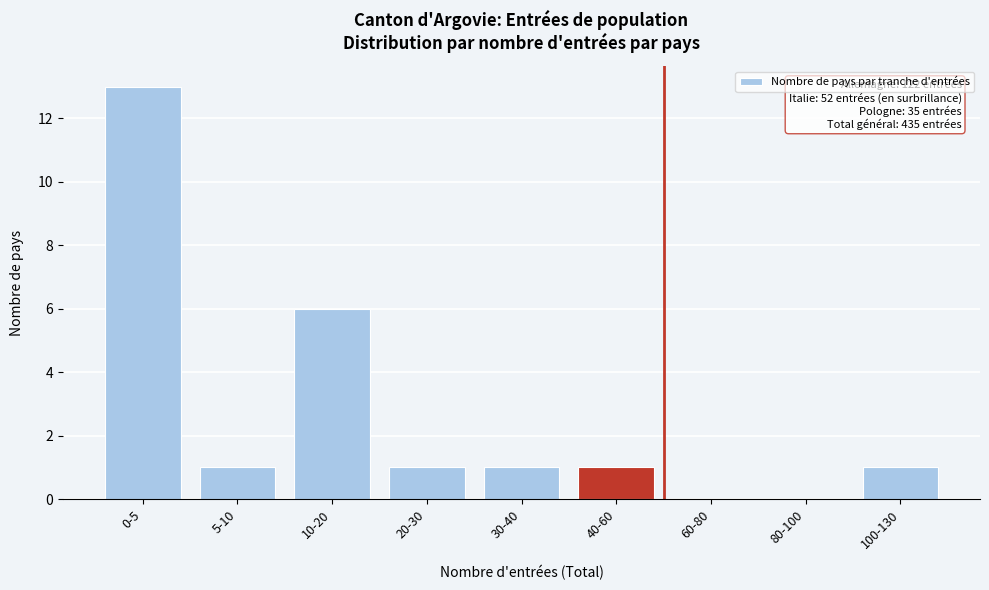

Reading left to right, transcribe all the data shown in this chart.

0-5=13	5-10=1	10-20=6	20-30=1	30-40=1	40-60=1	60-80=0	80-100=0	100-130=1